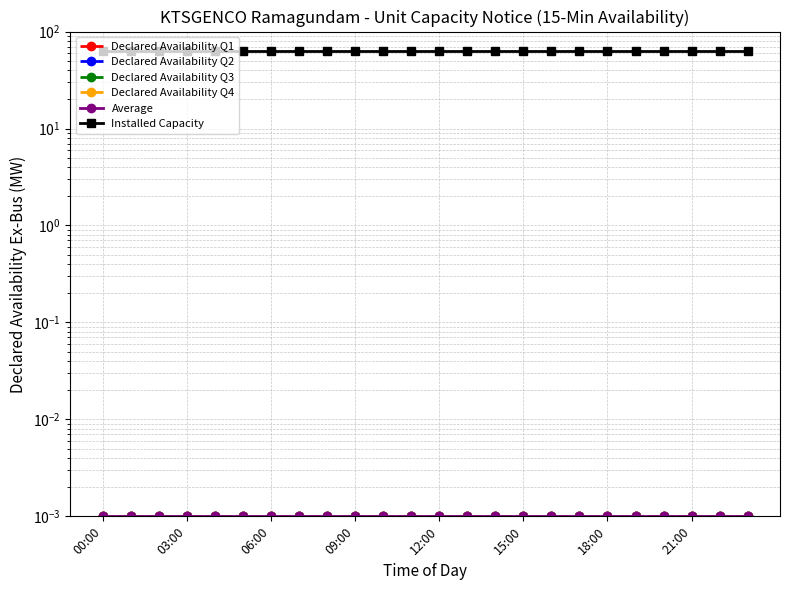

What is the difference between the highest and lowest values at 13?

62.5